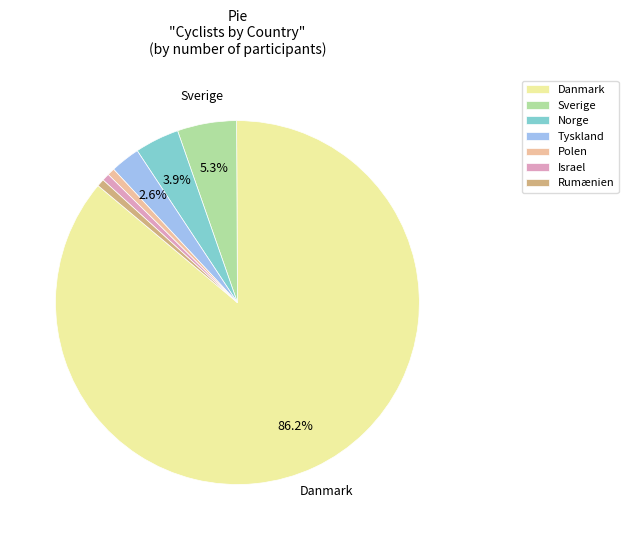

Is it true that Rumænien is 7% of the pie?

False